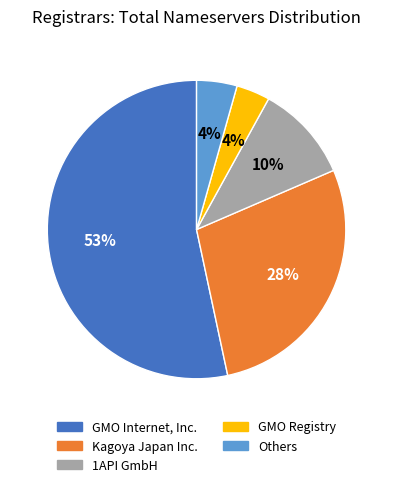

Which has a higher value, GMO Internet, Inc. or 1API GmbH?

GMO Internet, Inc.